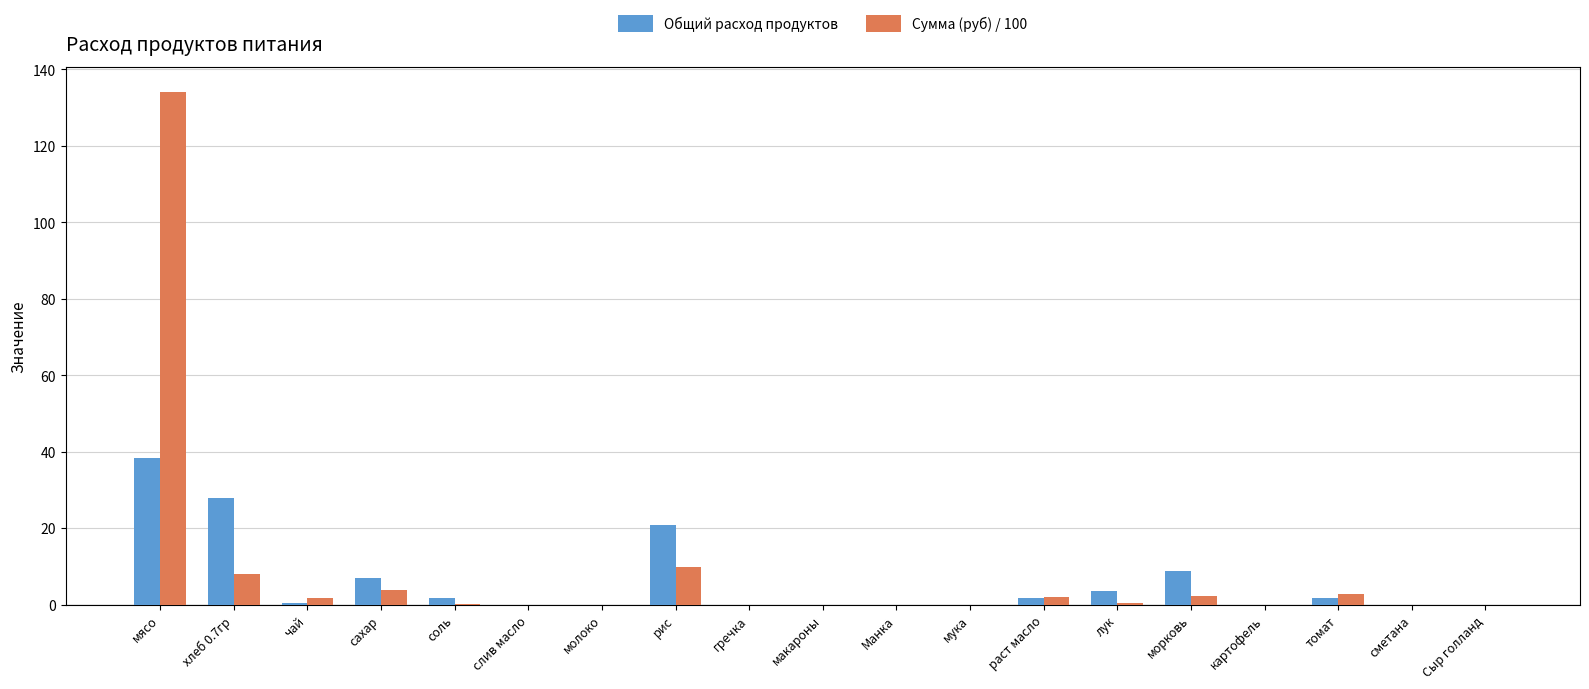

Which series changed the most between мясо and молоко?

Сумма (руб) / 100